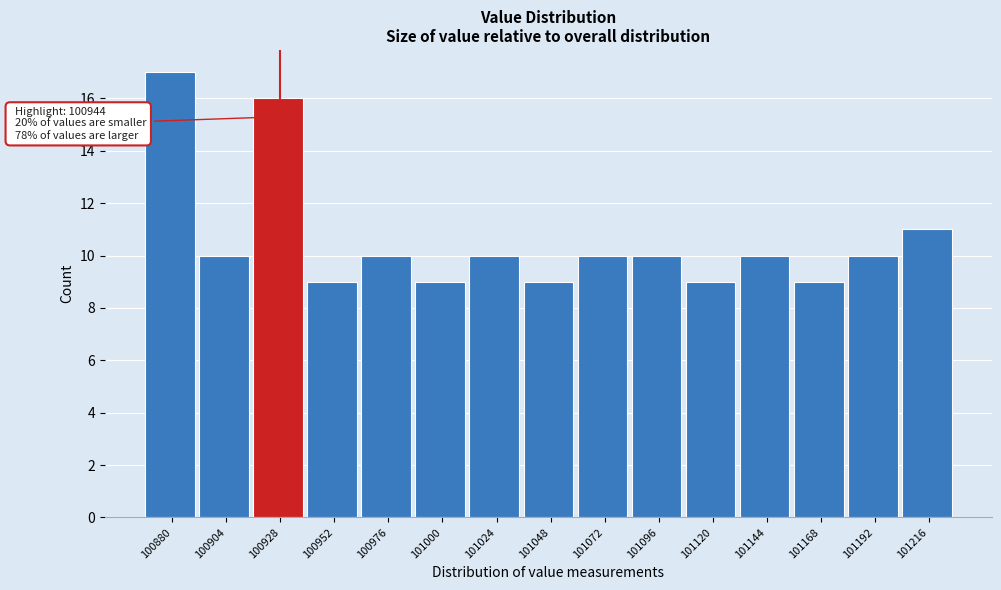

Reading right to left, transcribe all the data shown in this chart.

101216=11	101192=10	101168=9	101144=10	101120=9	101096=10	101072=10	101048=9	101024=10	101000=9	100976=10	100952=9	100928=16	100904=10	100880=17